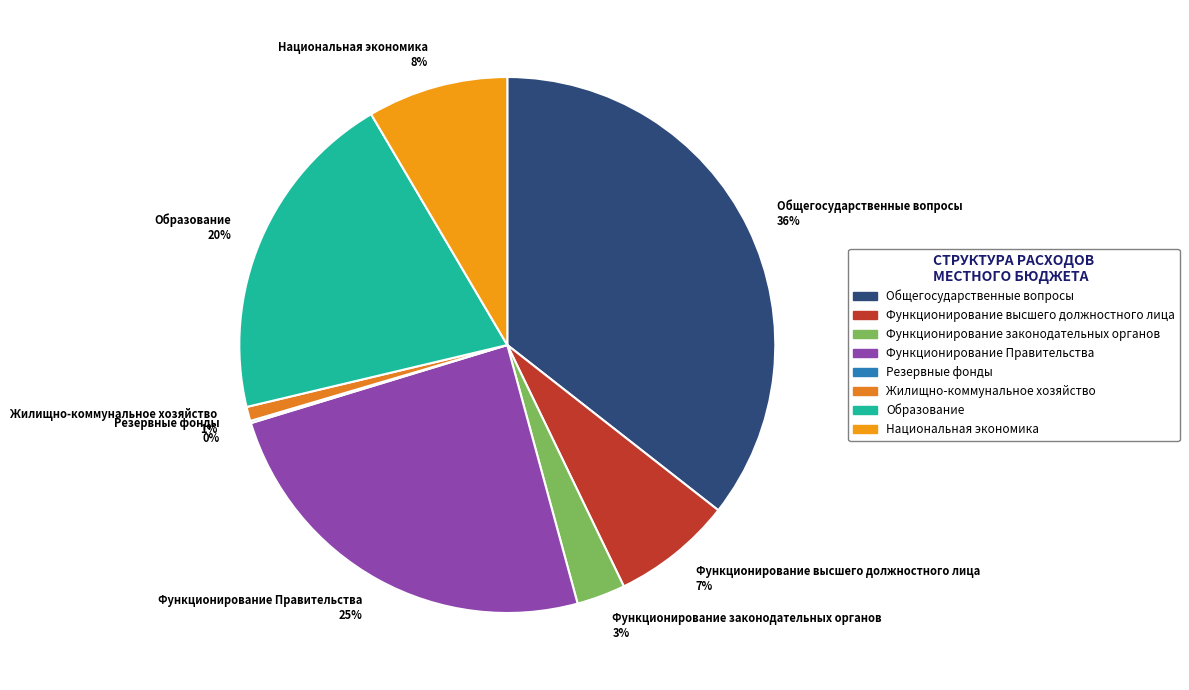

To the nearest percent, what portion does Функционирование законодательных органов represent?

3%